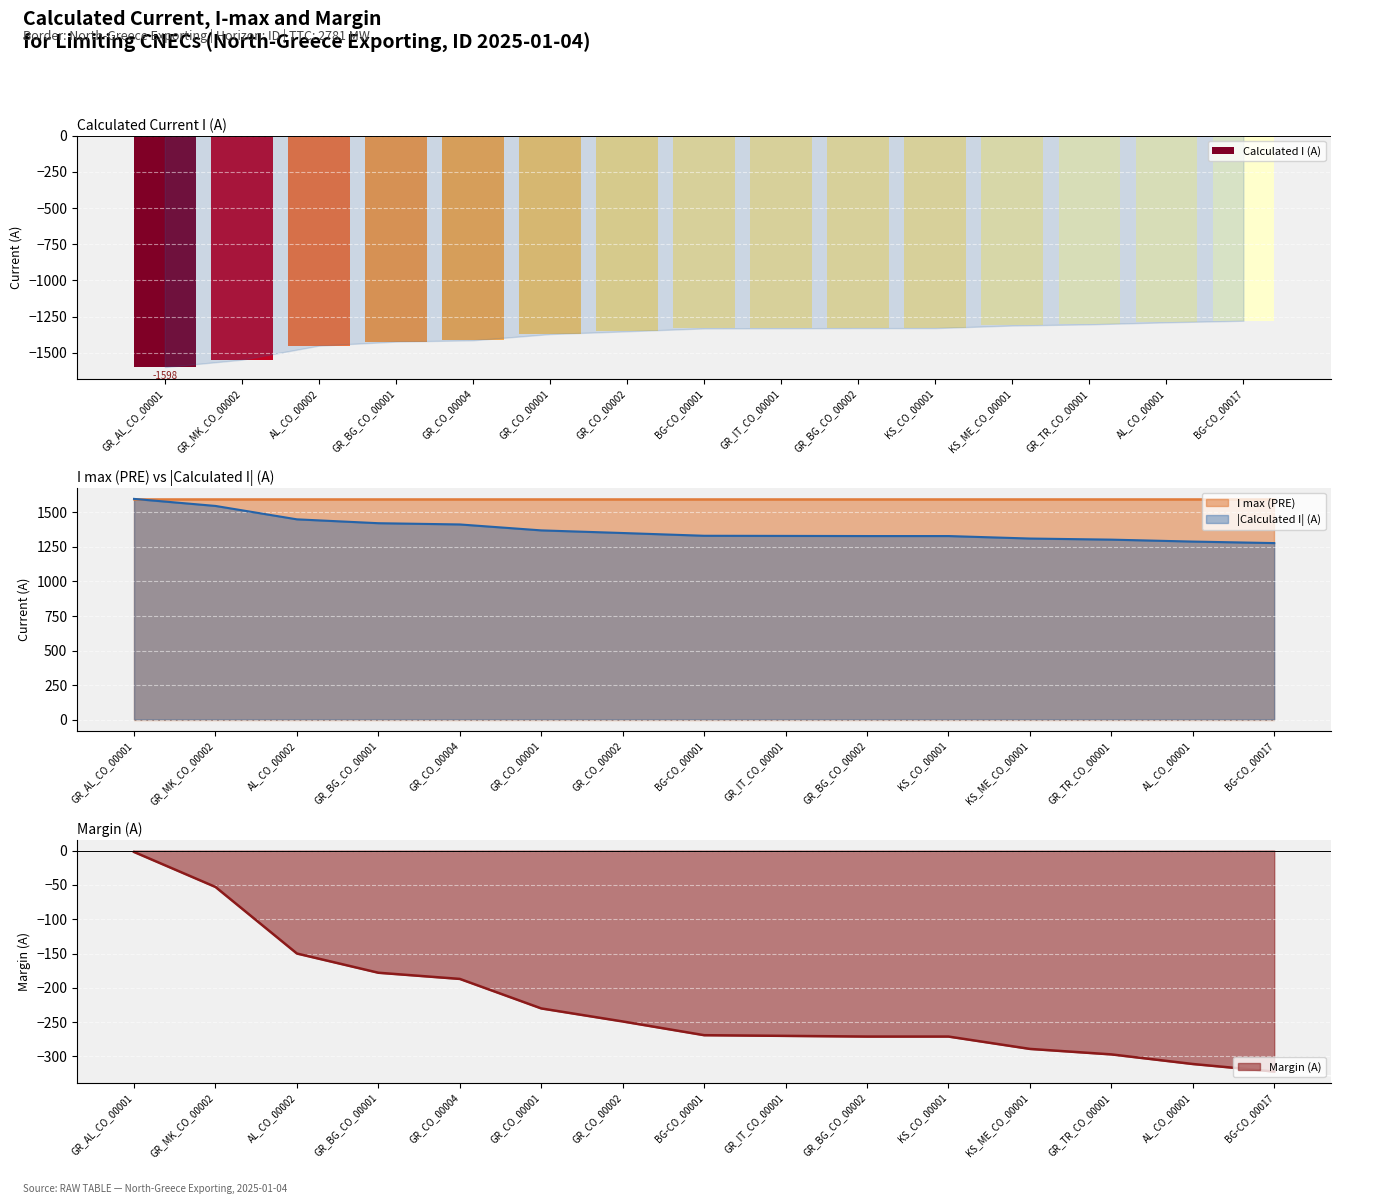

At which label is the value closest to -1438?

AL_CO_00002